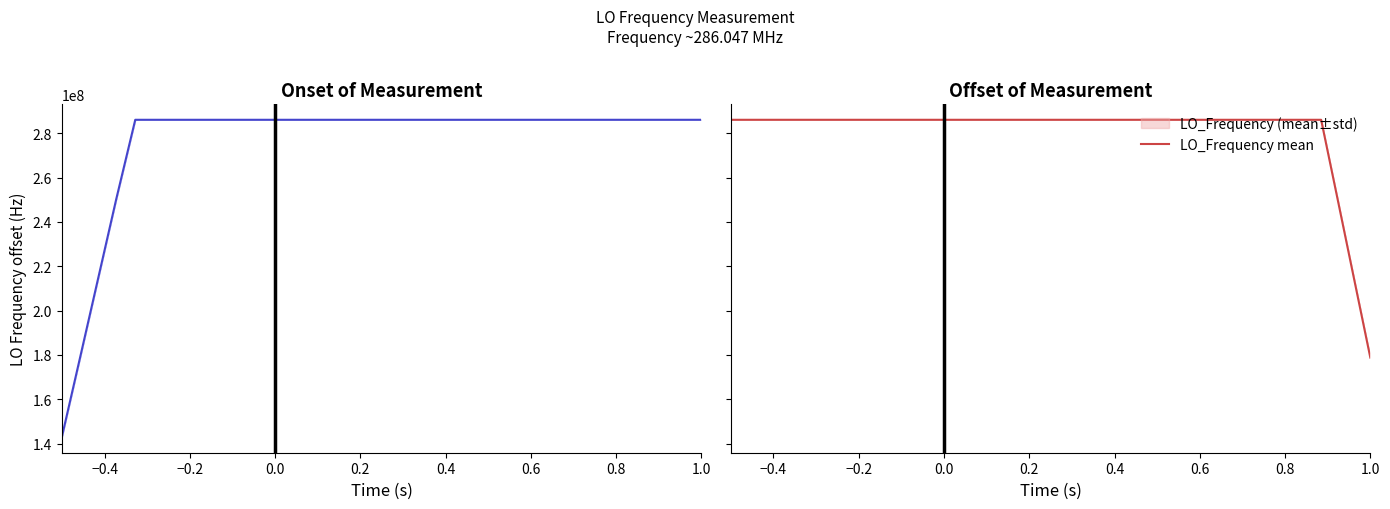

What is the value of the 31st point from the left?

286046999.1